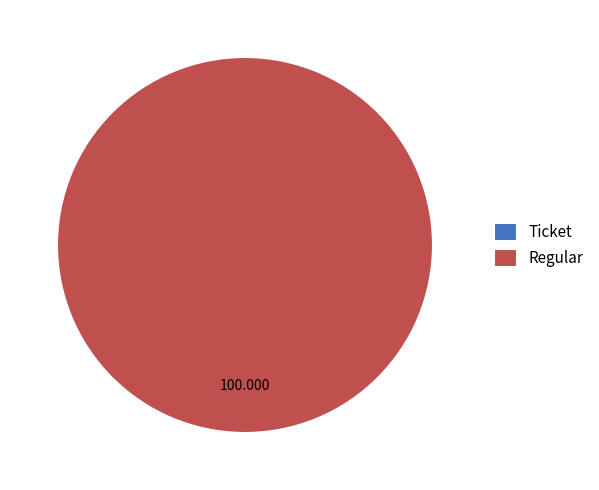

Which slice is the smallest?

Ticket